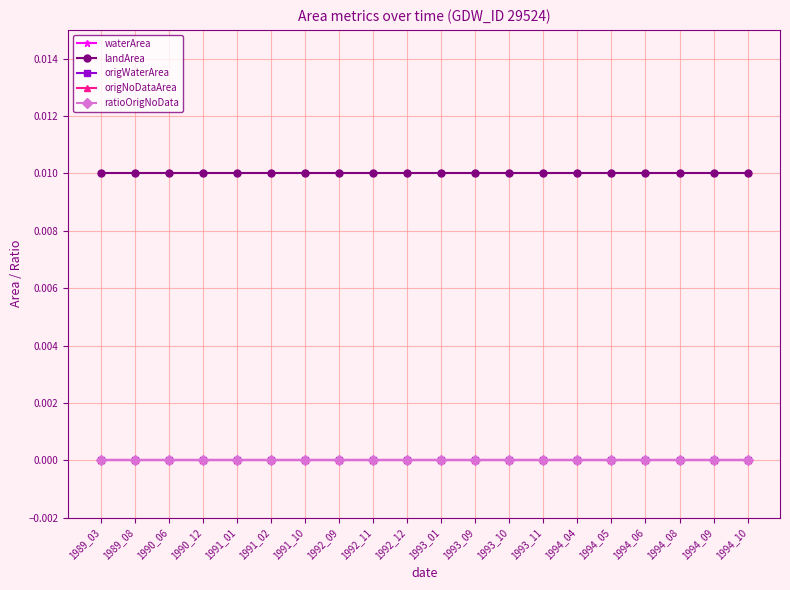

True or false: origNoDataArea and origWaterArea intersect in this chart.

False